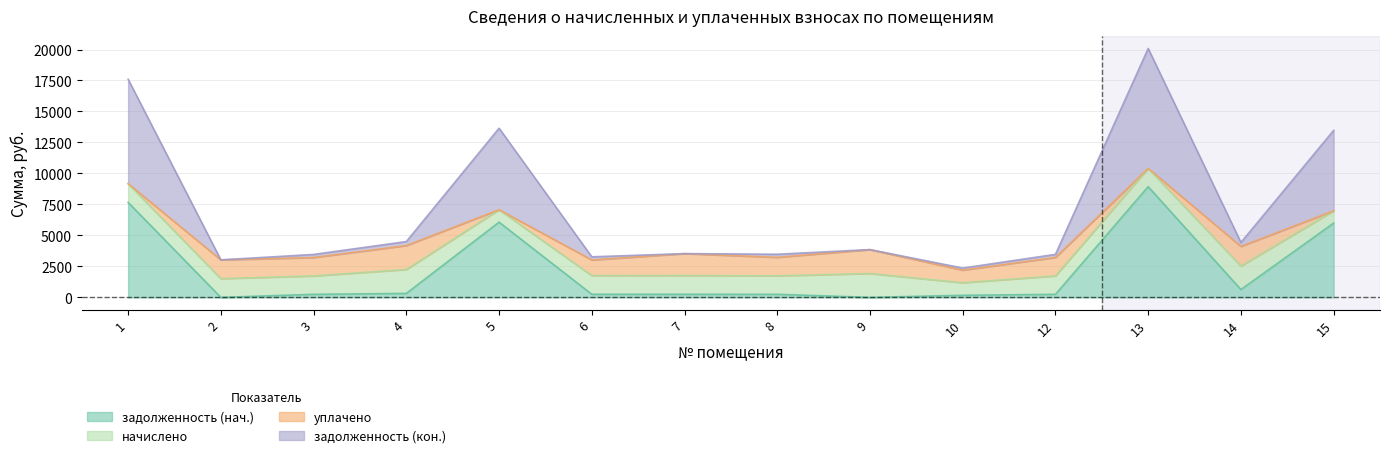

Does the chart display data point markers on the line(s)?

No